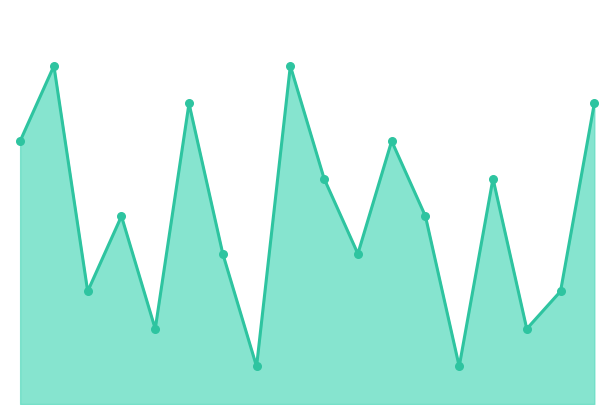

How many lines are shown in the chart?

1